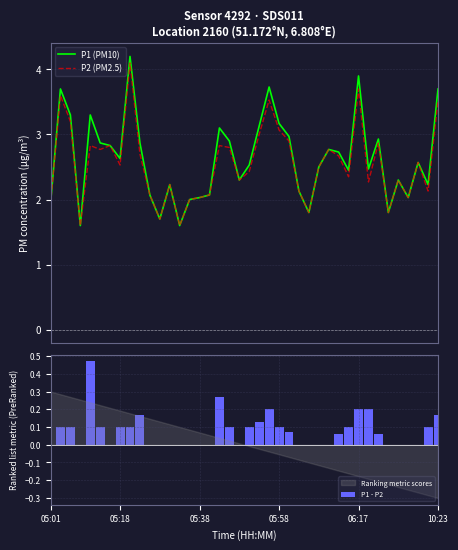

What is the average value of the P1 (PM10) series?

2.6